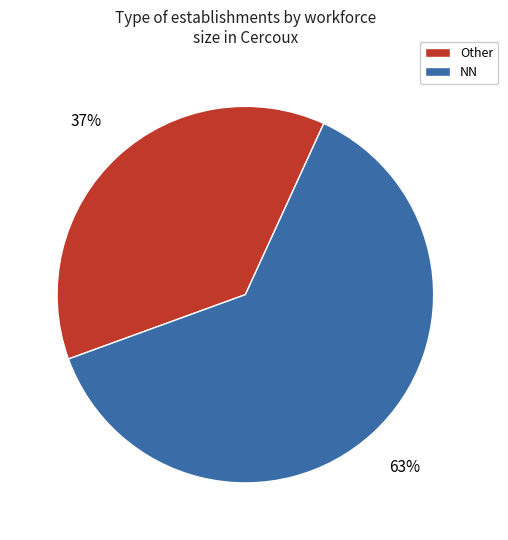

Is there any slice that represents more than half of the pie?

Yes